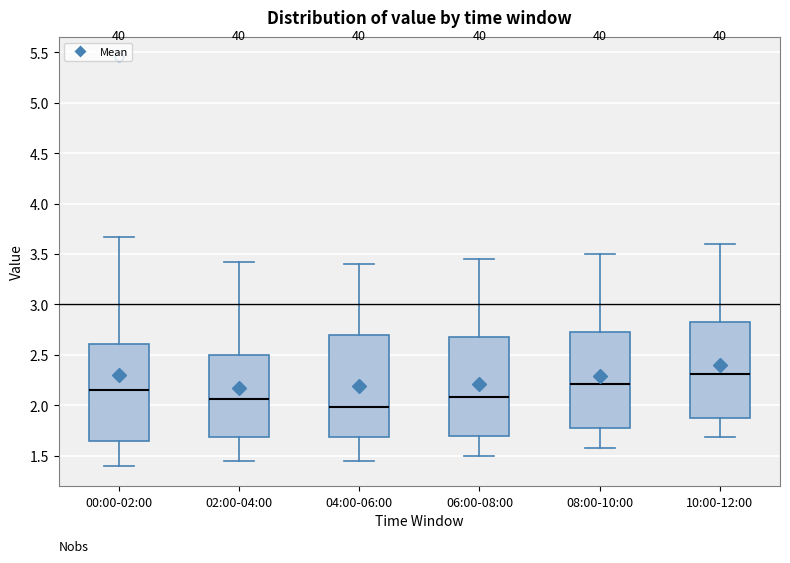

Reading left to right, read every box against the y-axis: the position of its median line, the range the box covers, and the ends of its whiskers. The values are not printed on the chart, so give them approximately, as read against the axis.

00:00-02:00: median 2.15, box 1.65 to 2.60, whiskers 1.40 to 3.65
02:00-04:00: median 2.05, box 1.70 to 2.50, whiskers 1.45 to 3.40
04:00-06:00: median 2.00, box 1.70 to 2.70, whiskers 1.45 to 3.40
06:00-08:00: median 2.10, box 1.70 to 2.70, whiskers 1.50 to 3.45
08:00-10:00: median 2.20, box 1.75 to 2.75, whiskers 1.60 to 3.50
10:00-12:00: median 2.30, box 1.85 to 2.85, whiskers 1.70 to 3.60